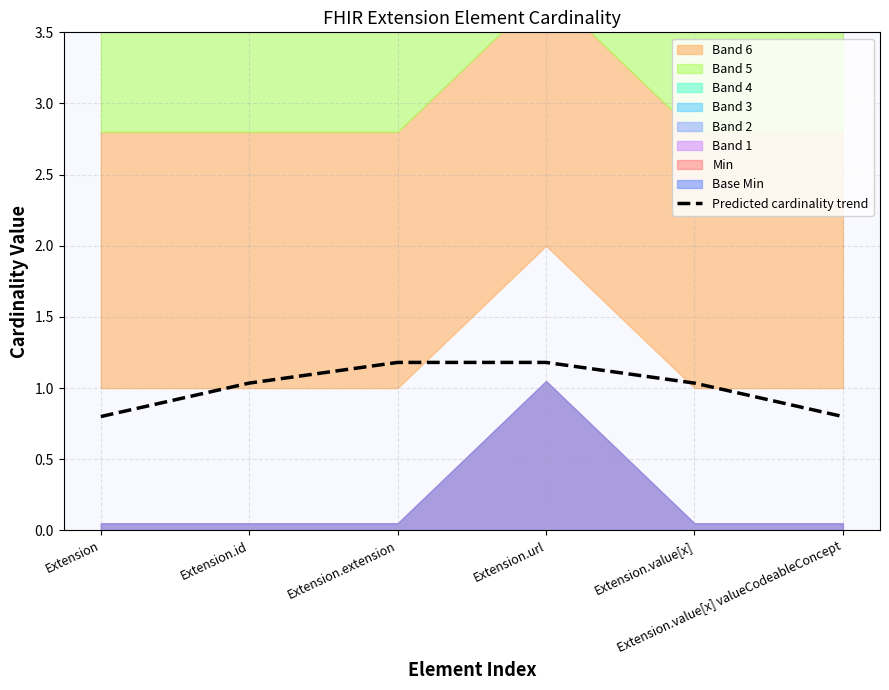

What is the sum of all values?

6.0